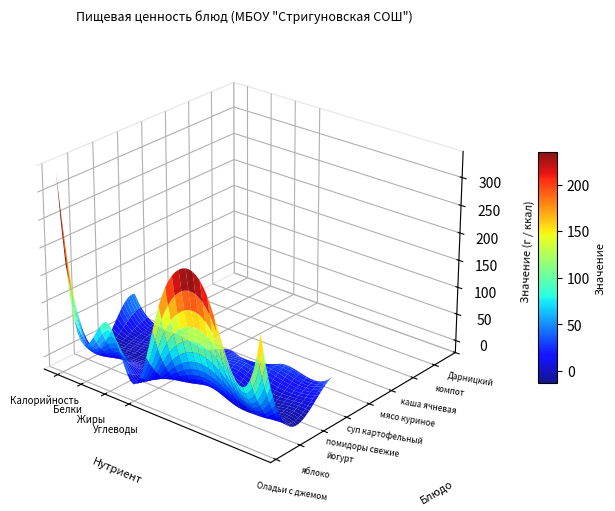

Which series has the largest total across all categories?

Оладьи с джемом